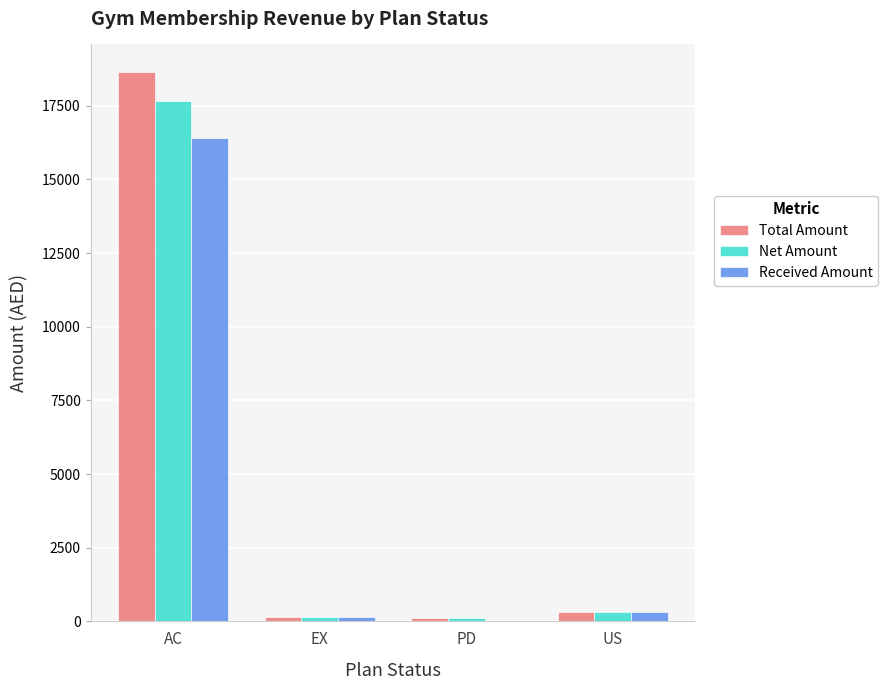

At which label is Received Amount closest to 8202?

US